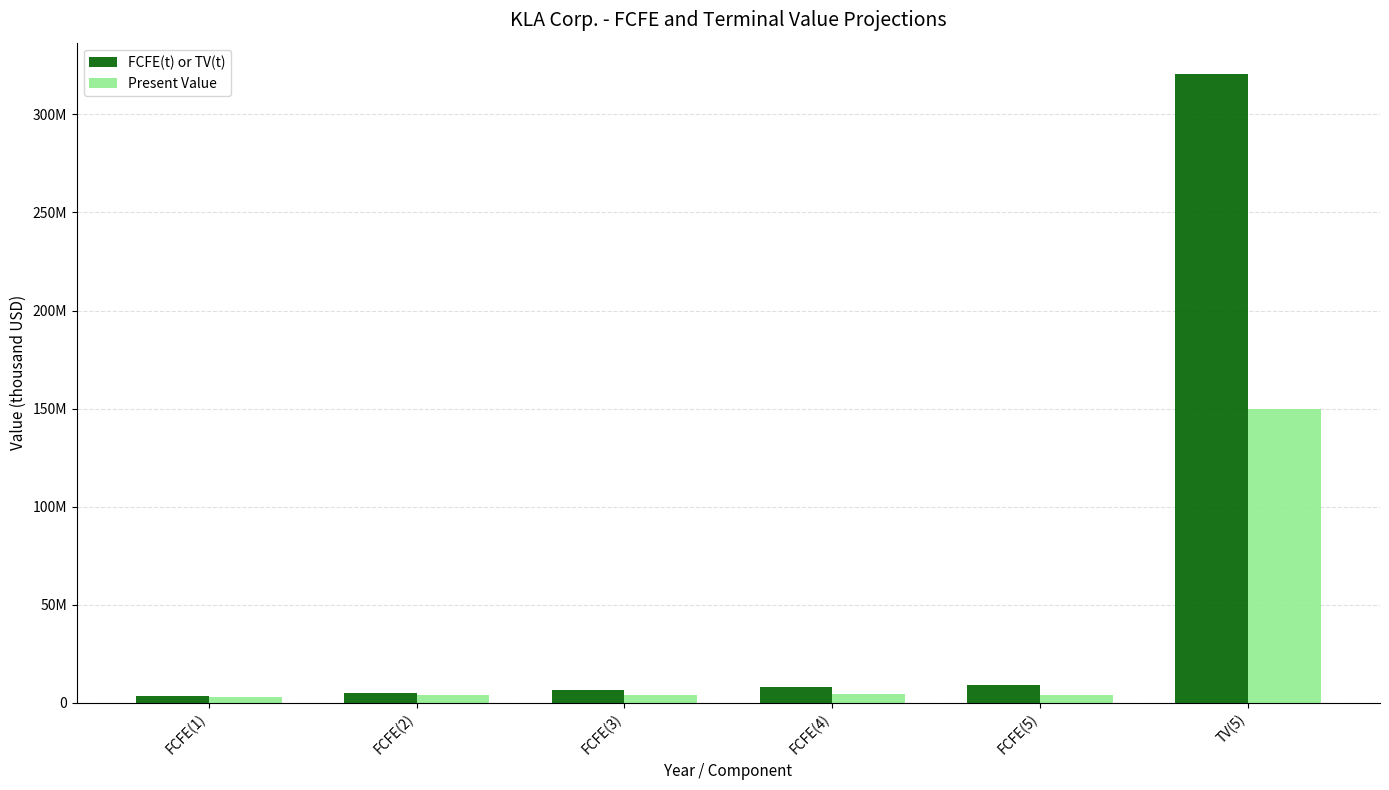

Reading right to left, transcribe all the data shown in this chart.

FCFE(t) or TV(t): TV(5)=320586607	FCFE(5)=8847871	FCFE(4)=7807387	FCFE(3)=6446902	FCFE(2)=5002293	FCFE(1)=3660529
Present Value: TV(5)=149679281	FCFE(5)=4130999	FCFE(4)=4245010	FCFE(3)=4082074	FCFE(2)=3688550	FCFE(1)=3143309